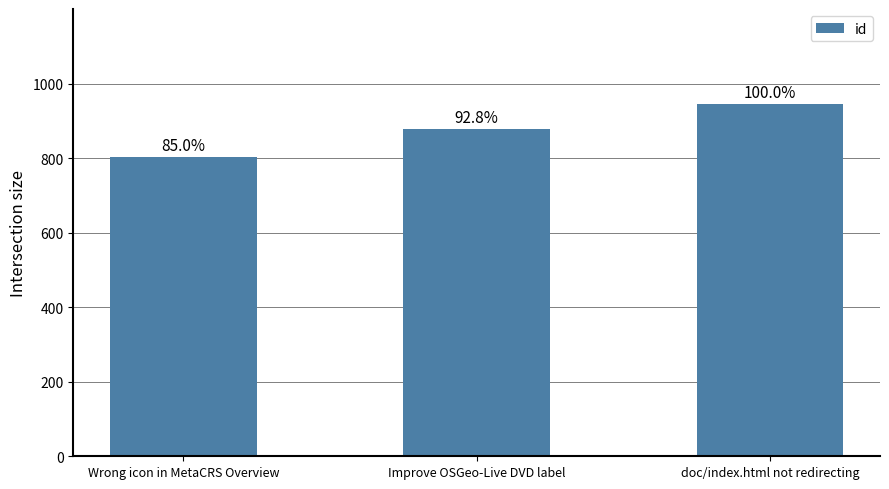

What is the sum of all values?

2628